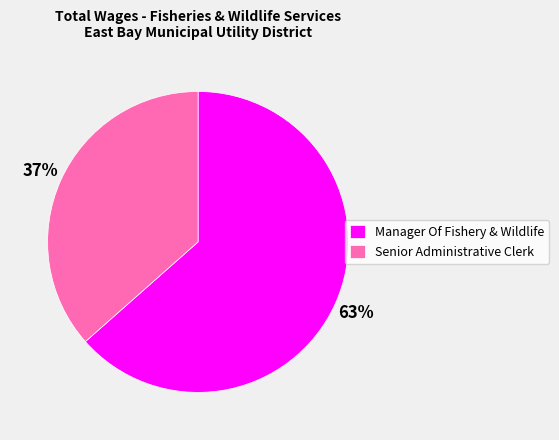

To the nearest percent, what is the combined percentage of Manager Of Fishery & Wildlife and Senior Administrative Clerk?

100%